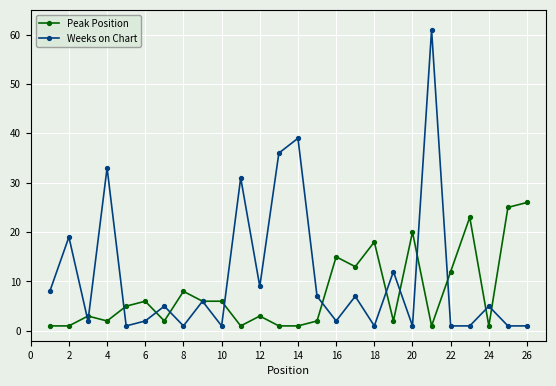

What is the maximum value shown in the chart?

61